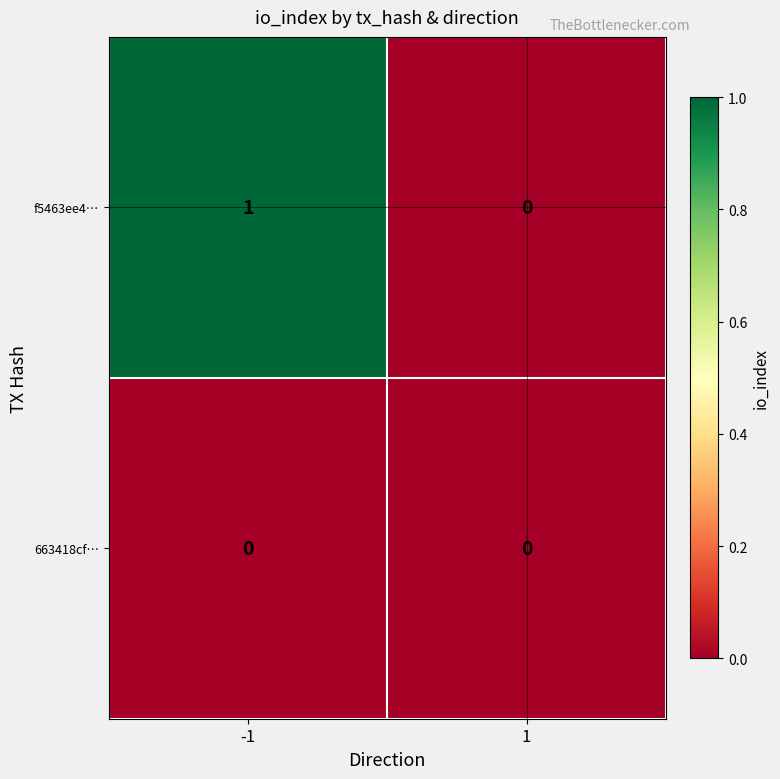

At which category is the sum across all series the highest?

-1